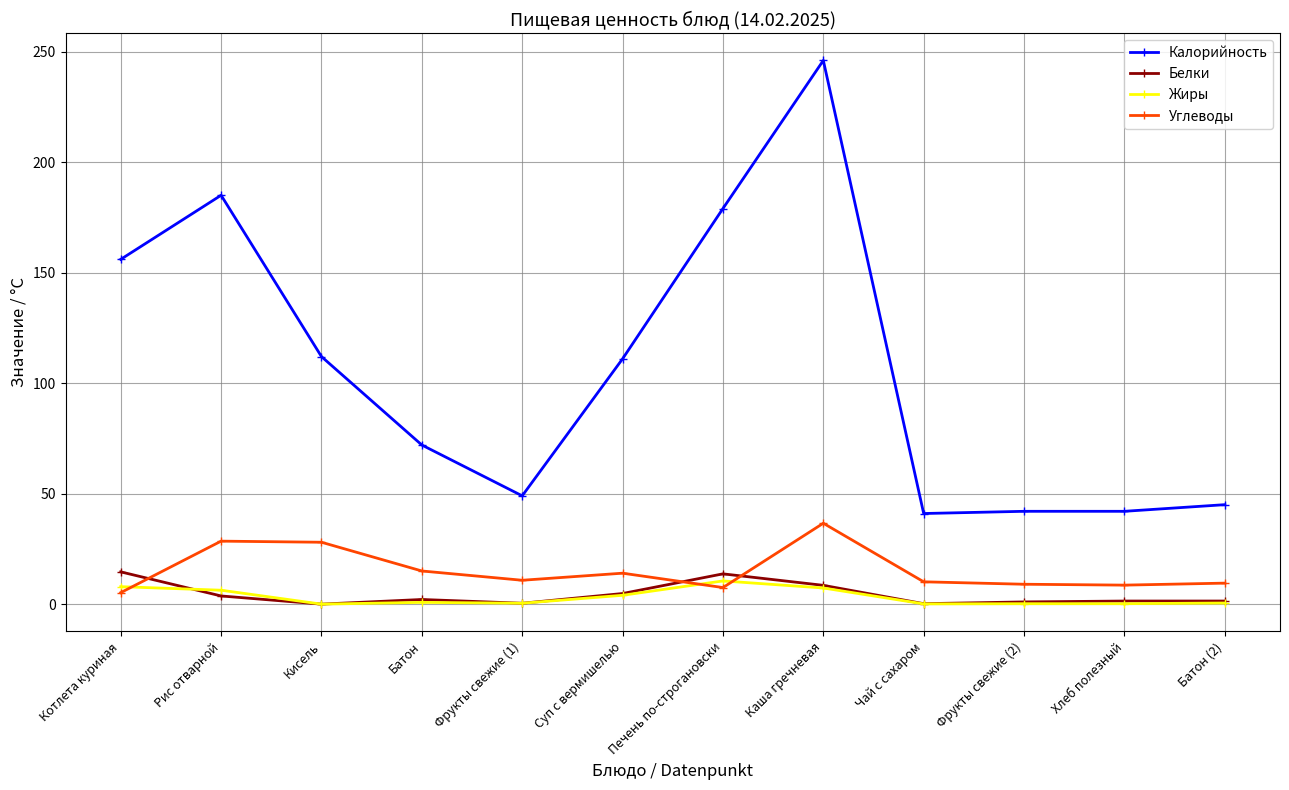

What is the difference between the maximum and minimum values in the Углеводы series?

31.4